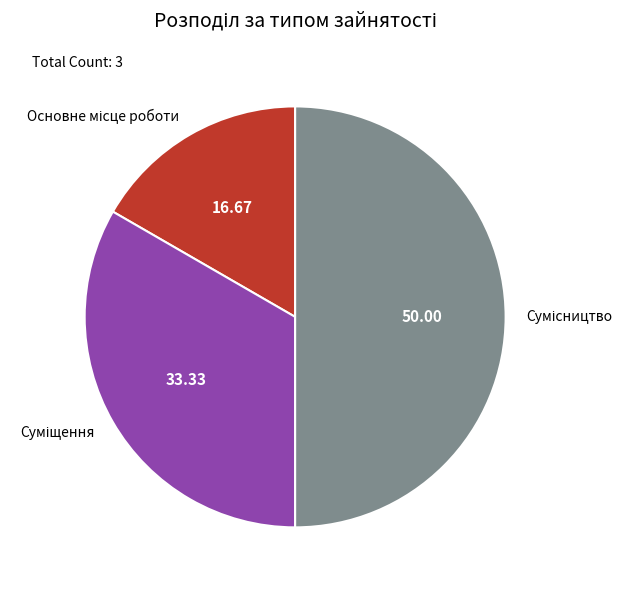

Between Основне місце роботи and Суміщення, which is larger?

Суміщення